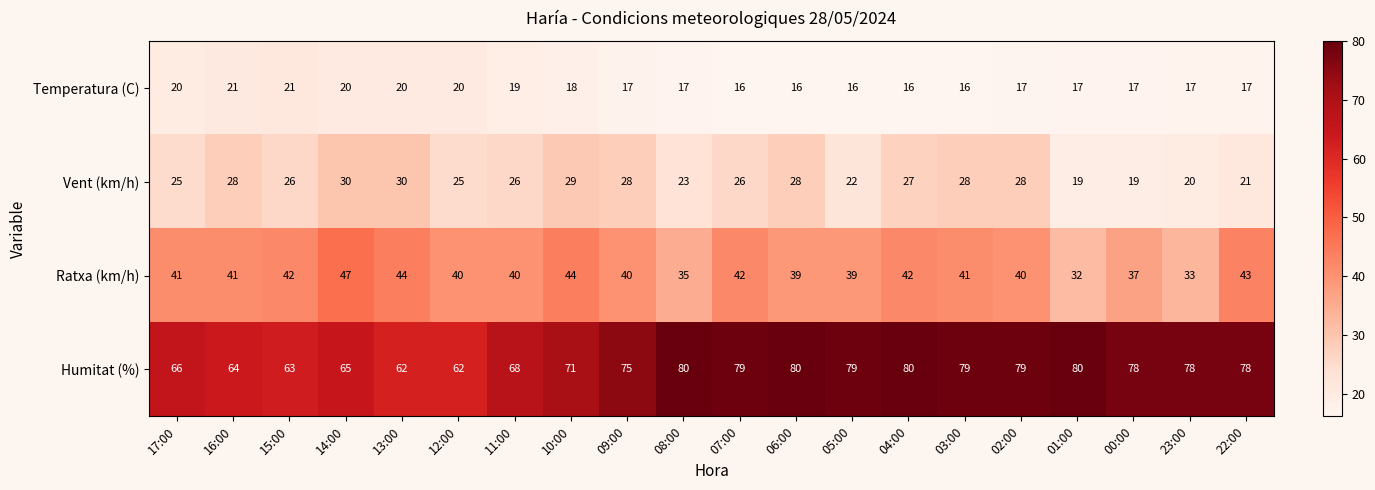

Count the number of data series in this chart.

4